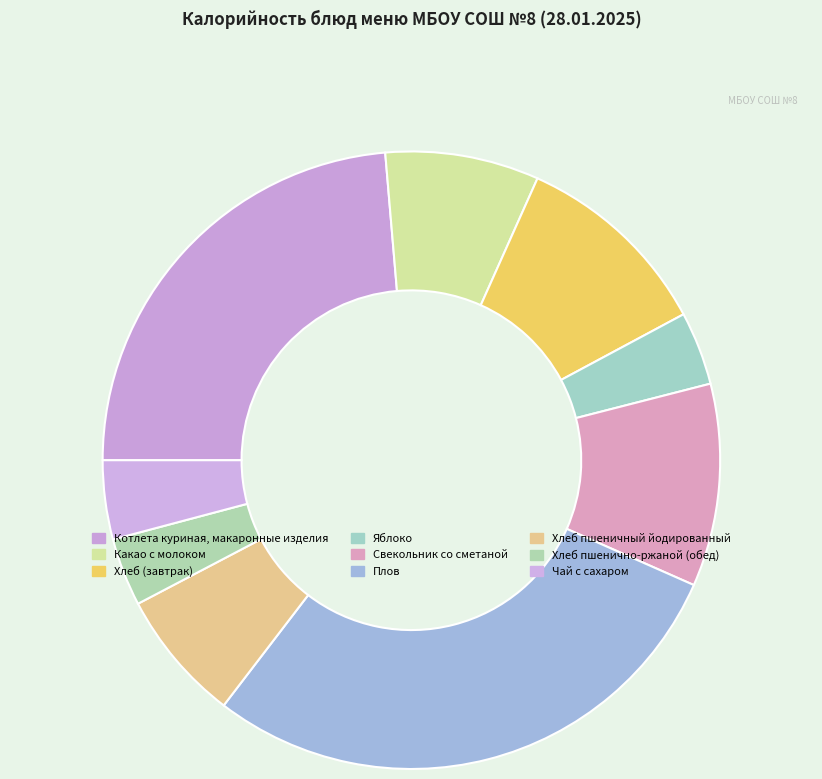

Count the number of slices in the pie.

9